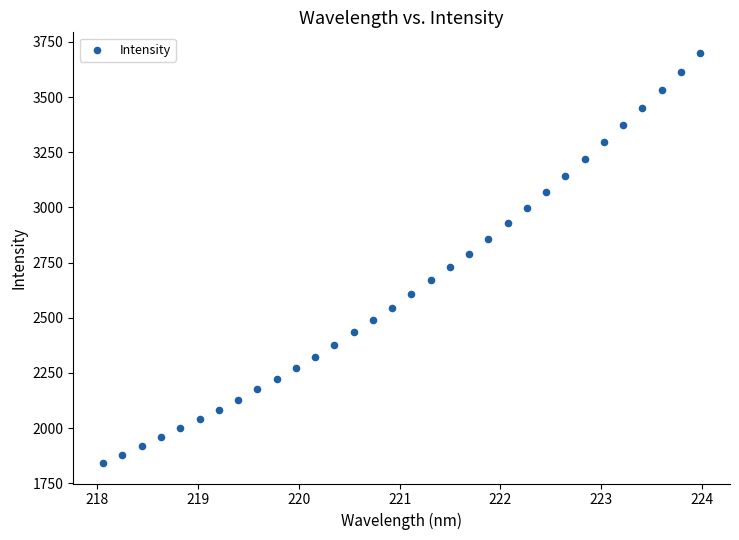

What is the range of Y values (max minus min)?

1858.6